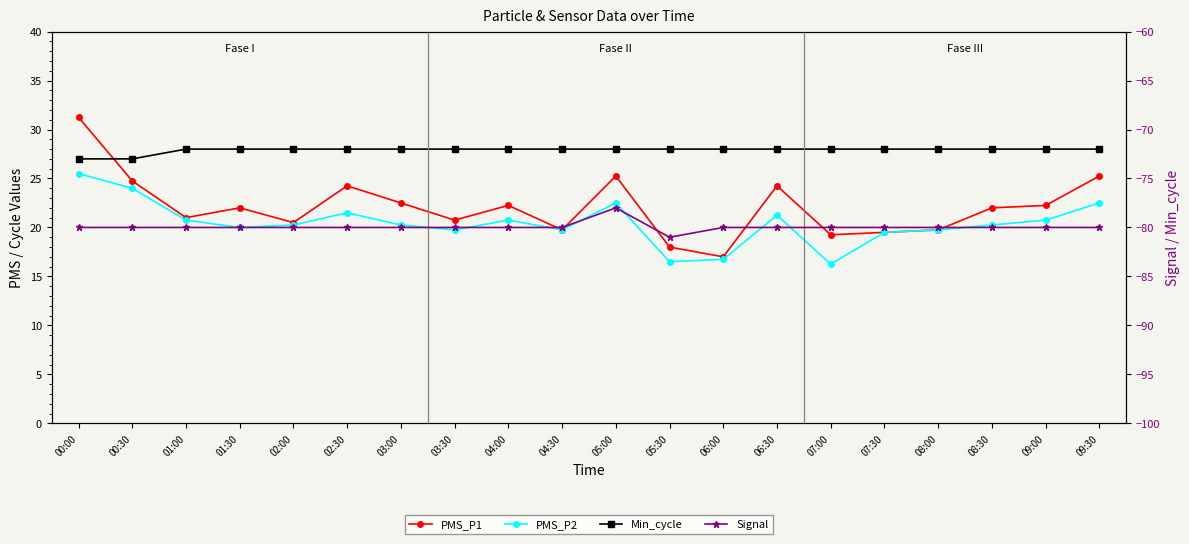

What is the minimum value shown in the chart?

-81.0